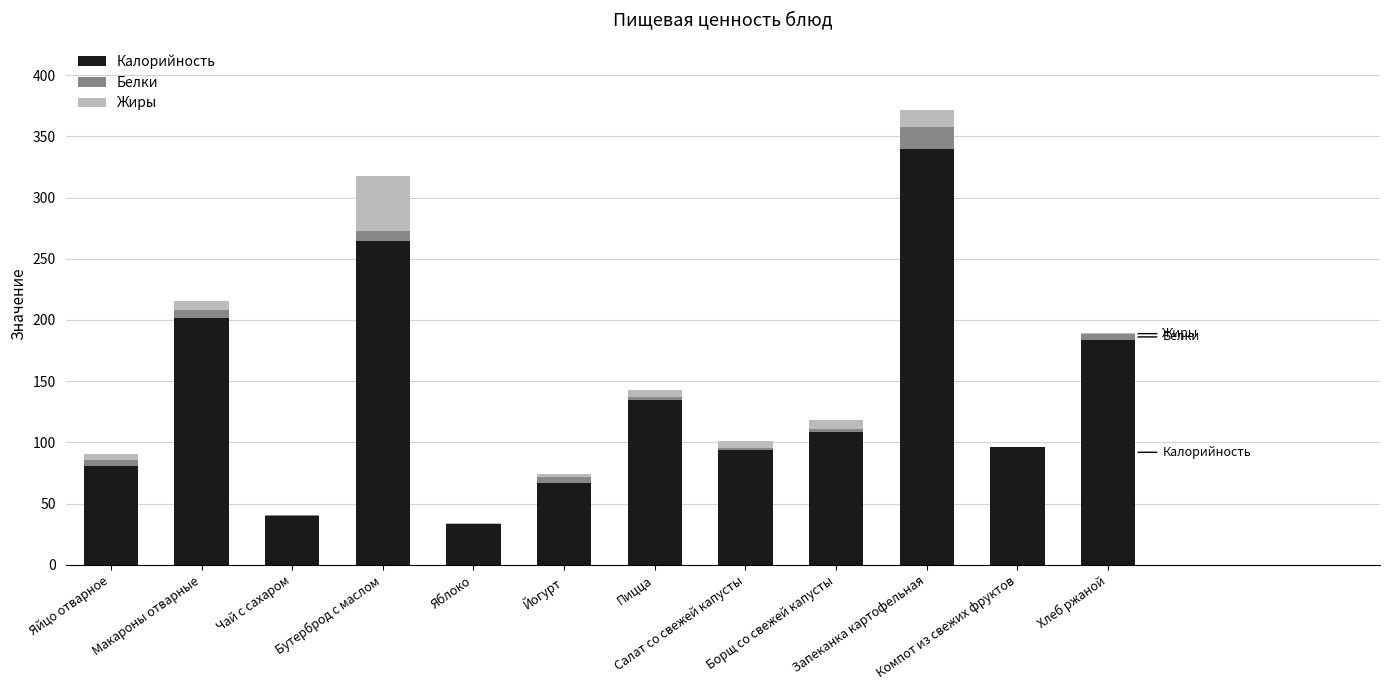

The Калорийность series shows 146.5 at Салат со свежей капусты. True or false?

False